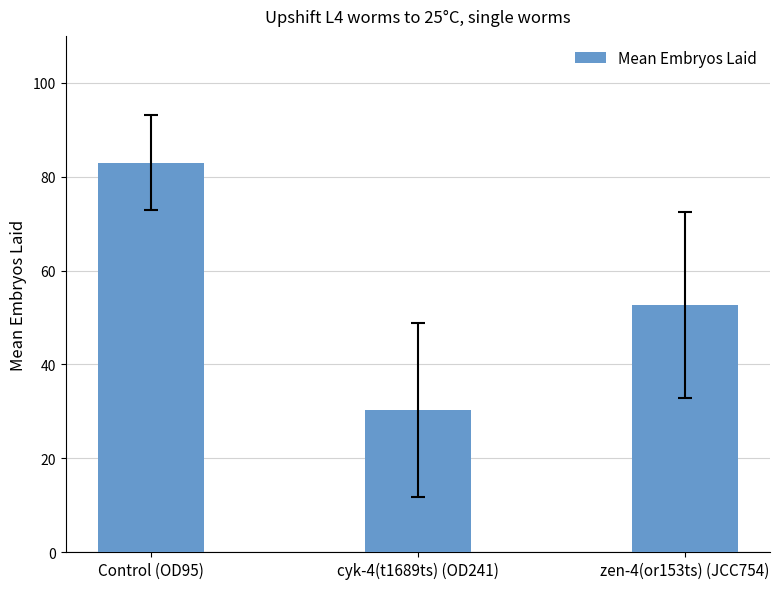

What position from the left is cyk-4(t1689ts) (OD241)?

2